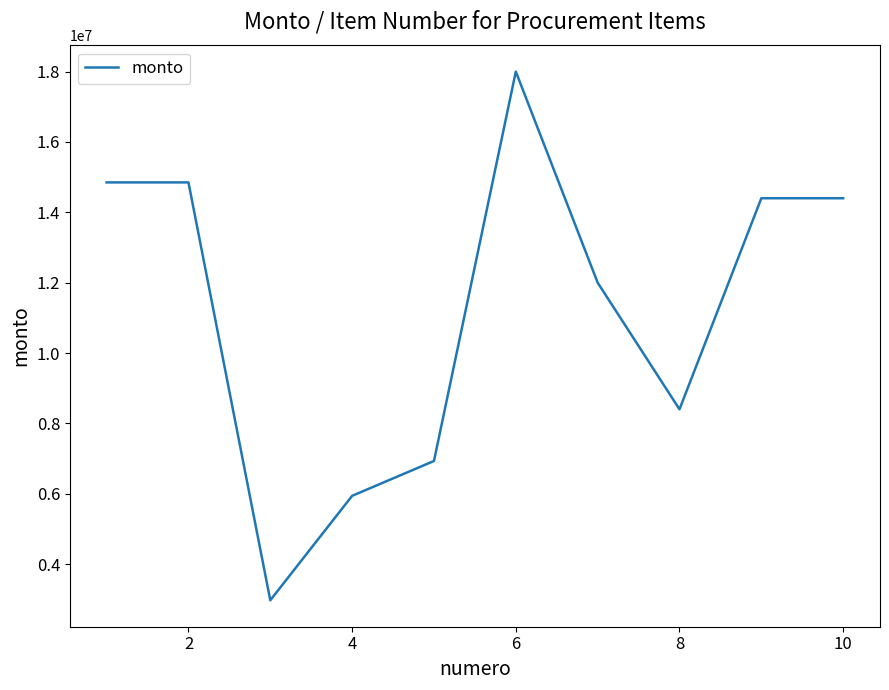

Does the chart display data point markers on the line(s)?

No